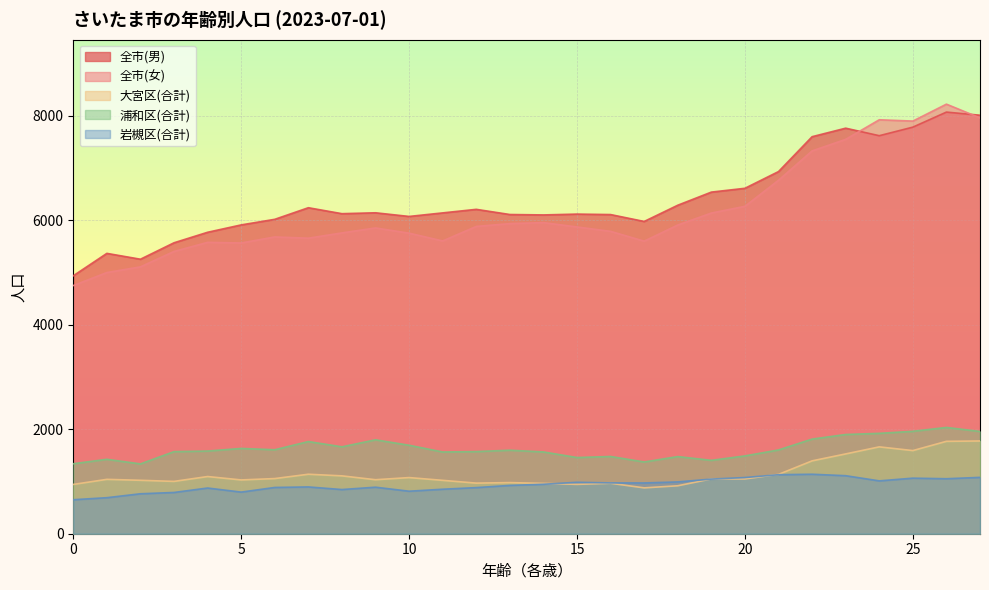

True or false: 全市(女) and 大宮区(合計) cross at least once.

False